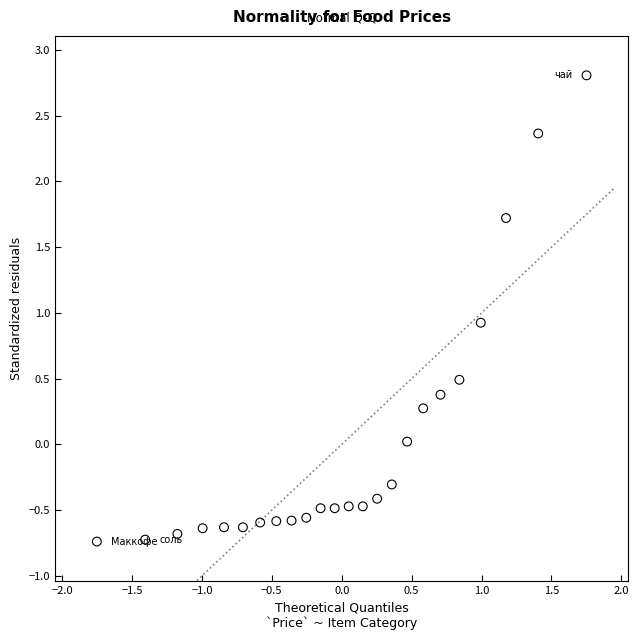

What is the range of X values (max minus min)?

3.5